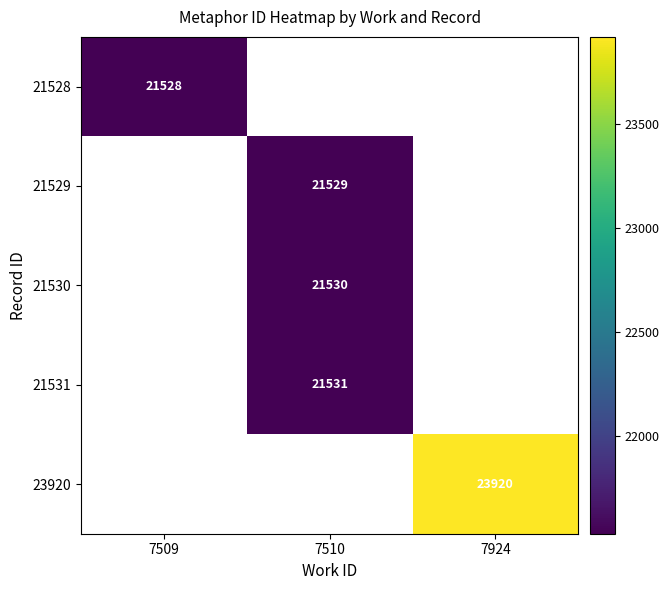

At how many categories does at least one series exceed 23850?

1